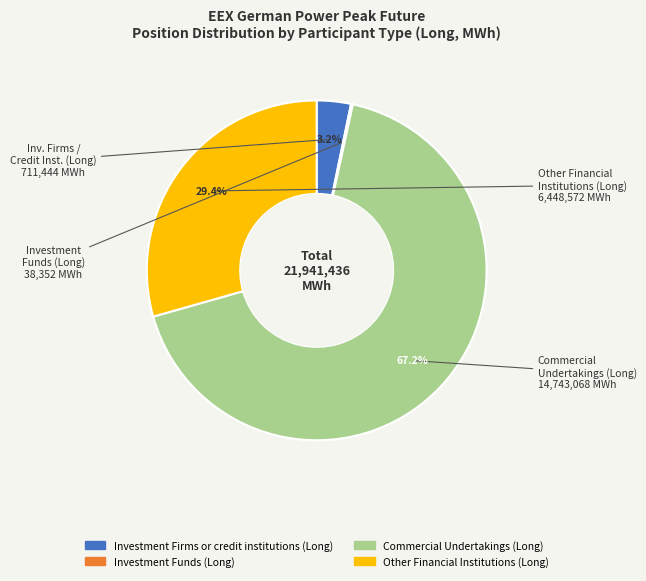

Which category accounts for the majority?

Commercial Undertakings (Long)